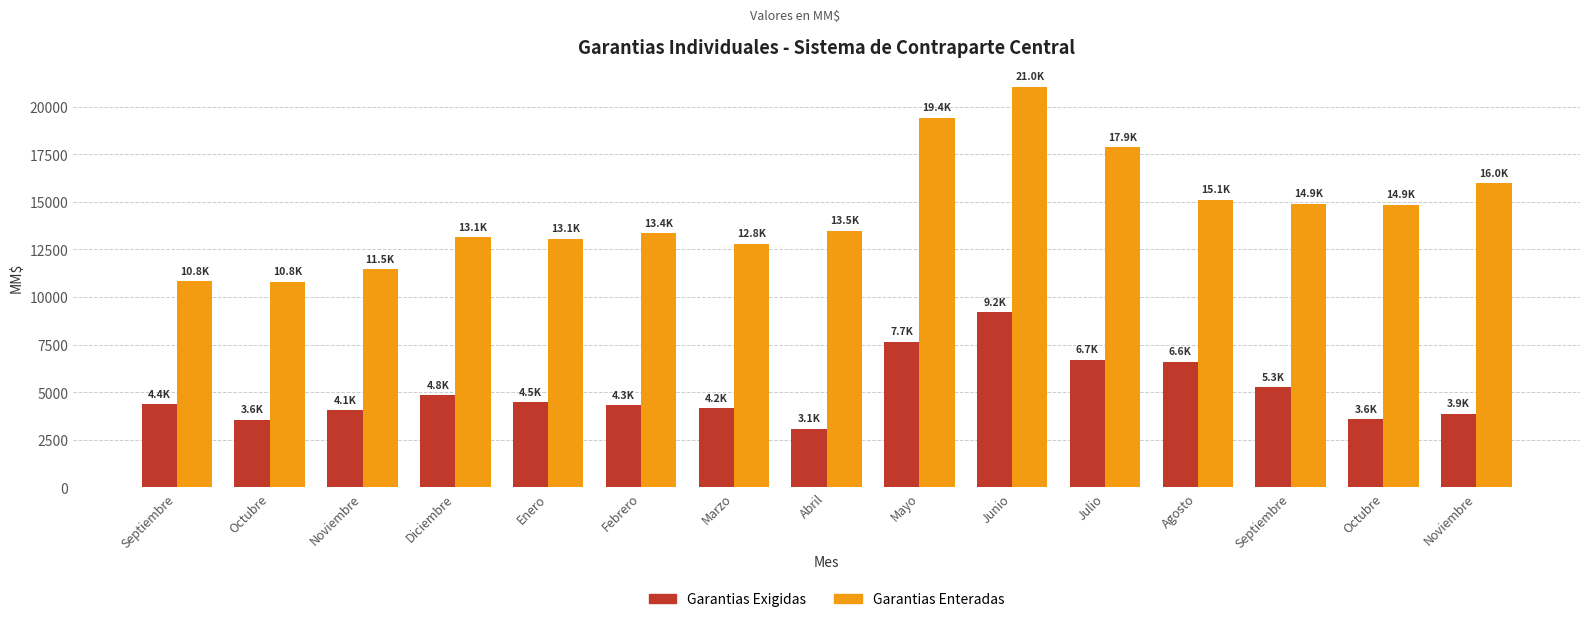

What is the sum of all Garantias Exigidas values?

75736.0